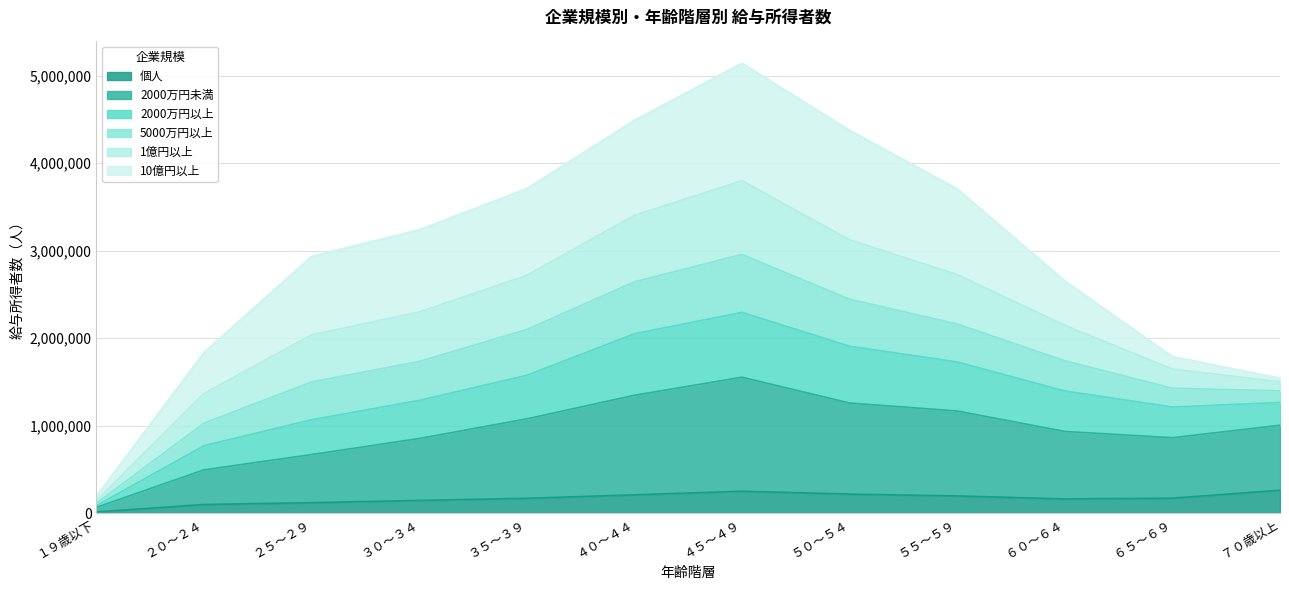

What is the maximum value for 個人?

261118